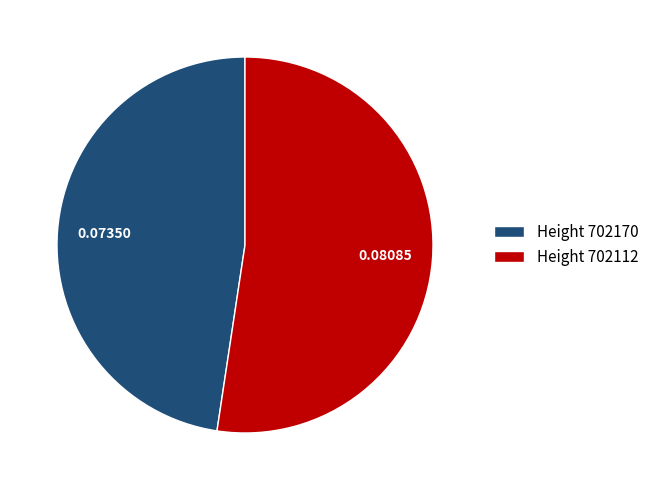

Rank the categories by value from highest to lowest.

Height 702112, Height 702170